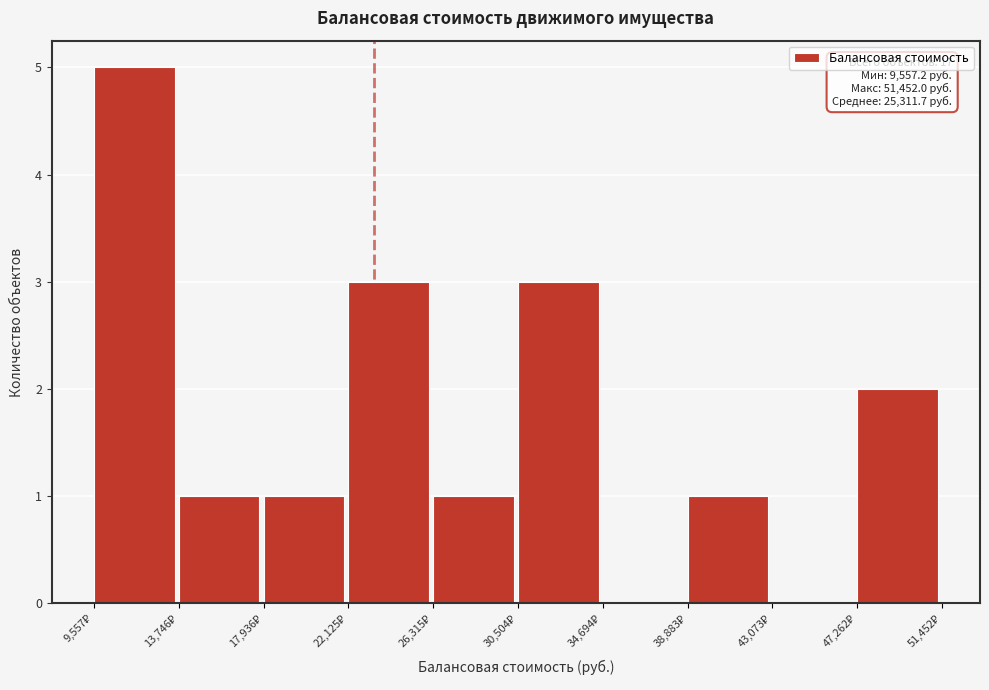

Over which range of the x-axis is the bar tallest?

9500 to 13500